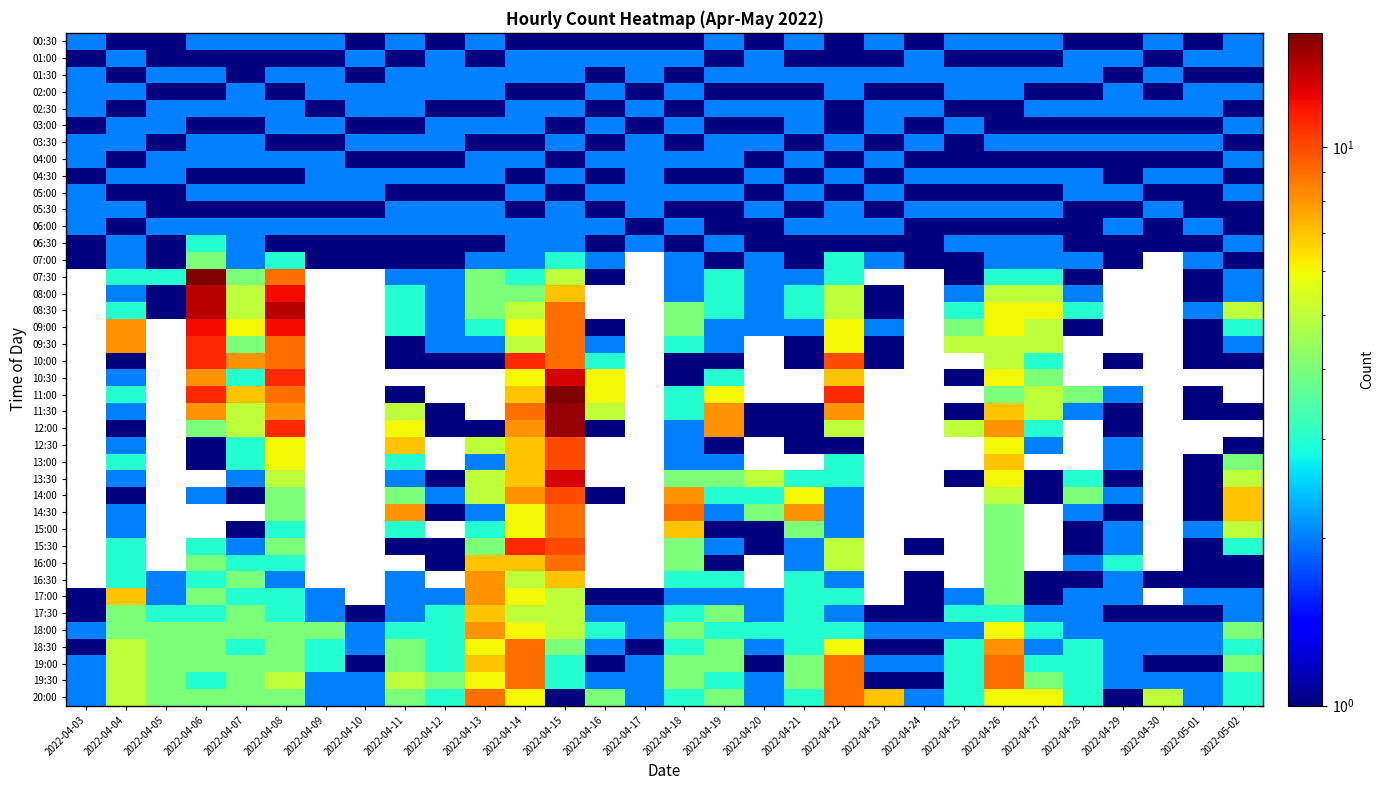

At which category is the sum across all series the highest?

2022-04-15